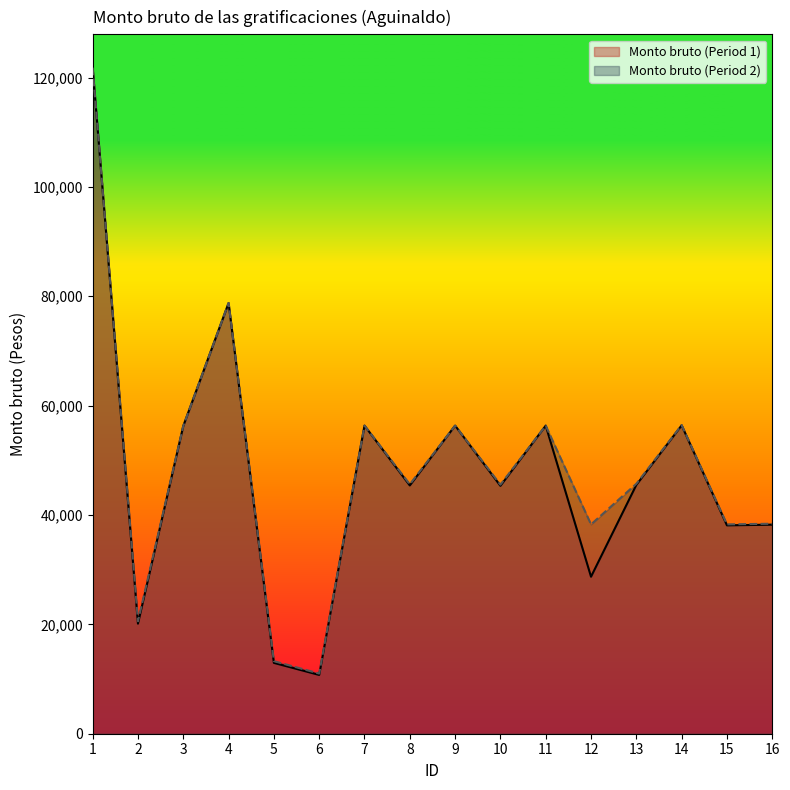

Reading right to left, transcribe all the data shown in this chart.

Monto bruto (Period 1): 38226.8	38103.8	56396.0	45493.7	28708.4	56342.0	45330.2	56342.0	45399.2	56342.0	10749.2	12955.2	78765.7	56273.0	20131.7	121807.1
Monto bruto (Period 2): 38403.1	38280.1	56436.5	45706.1	38280.1	56342.0	45542.6	56342.0	45611.5	56342.0	11005.8	13274.0	78765.7	56273.0	20572.3	121807.1